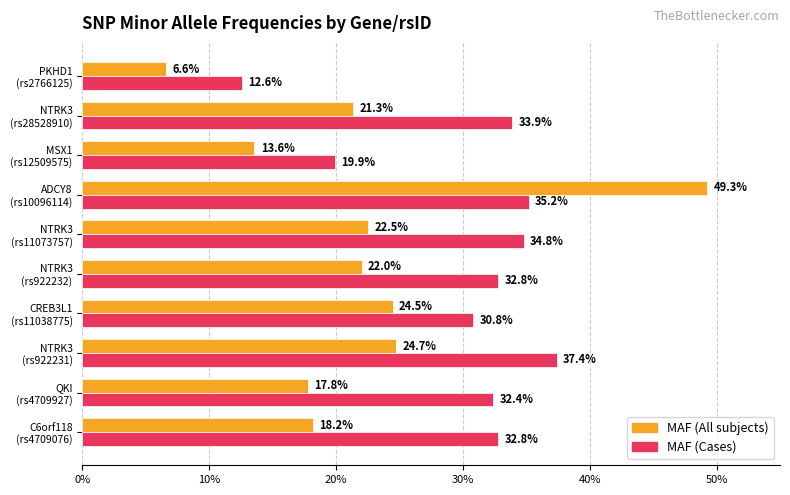

List the series in order of their peak value, highest first.

MAF (All subjects), MAF (Cases)